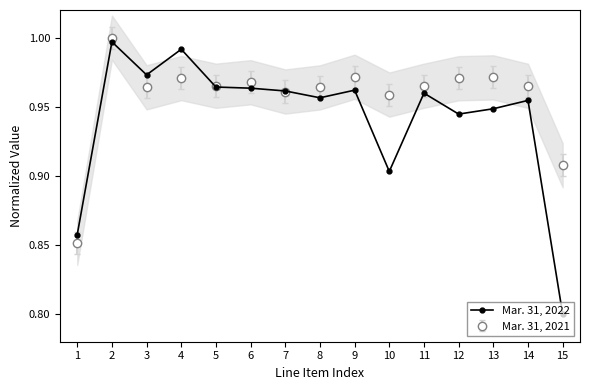

Reading left to right, transcribe all the data shown in this chart.

1=0.9	2=1.0	3=1.0	4=1.0	5=1.0	6=1.0	7=1.0	8=1.0	9=1.0	10=0.9	11=1.0	12=0.9	13=0.9	14=1.0	15=0.8